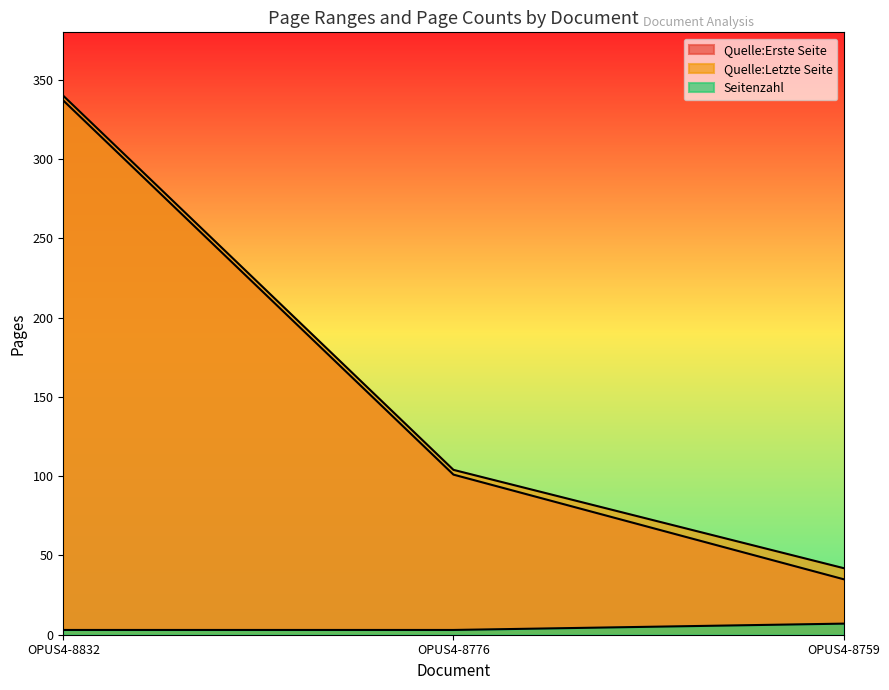

What are all the series names shown in the legend?

Quelle:Erste Seite, Quelle:Letzte Seite, Seitenzahl